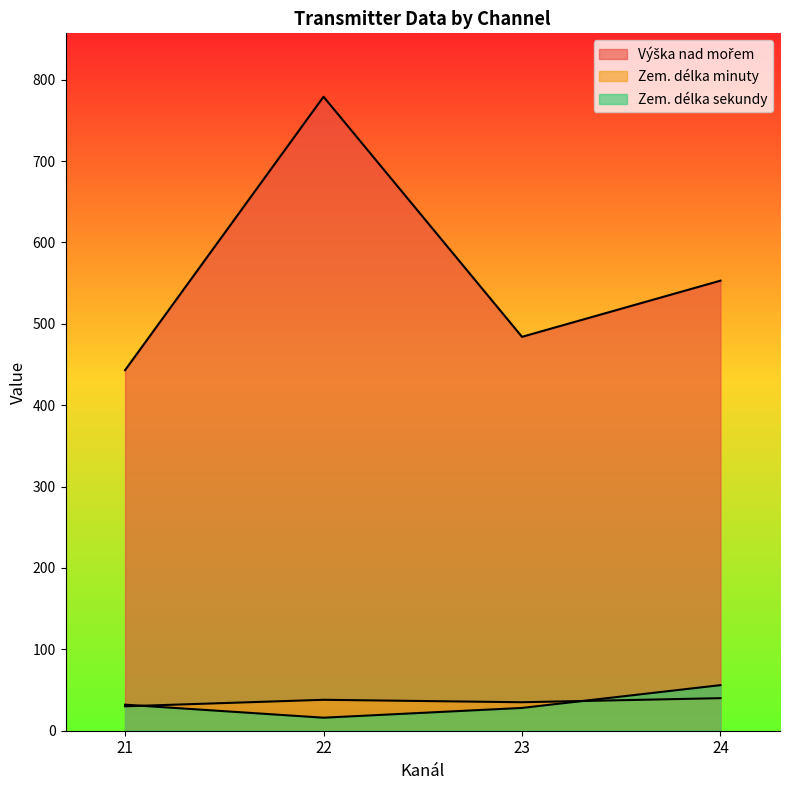

True or false: Zem. délka sekundy and Zem. délka minuty cross at least once.

True